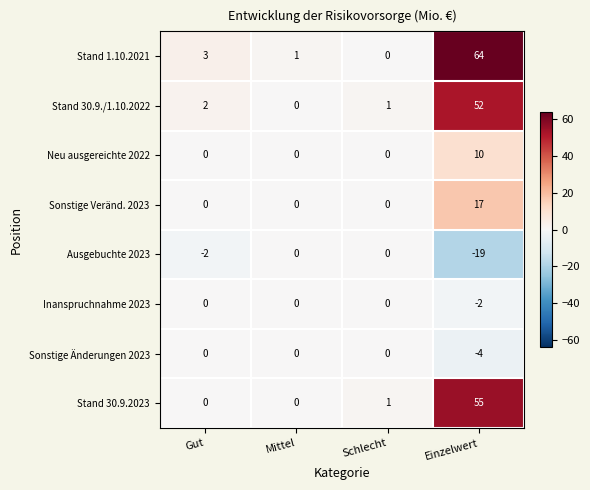

At Einzelwert, list the series in order from smallest to largest.

Ausgebuchte 2023, Sonstige Änderungen 2023, Inanspruchnahme 2023, Neu ausgereichte 2022, Sonstige Veränd. 2023, Stand 30.9./1.10.2022, Stand 30.9.2023, Stand 1.10.2021